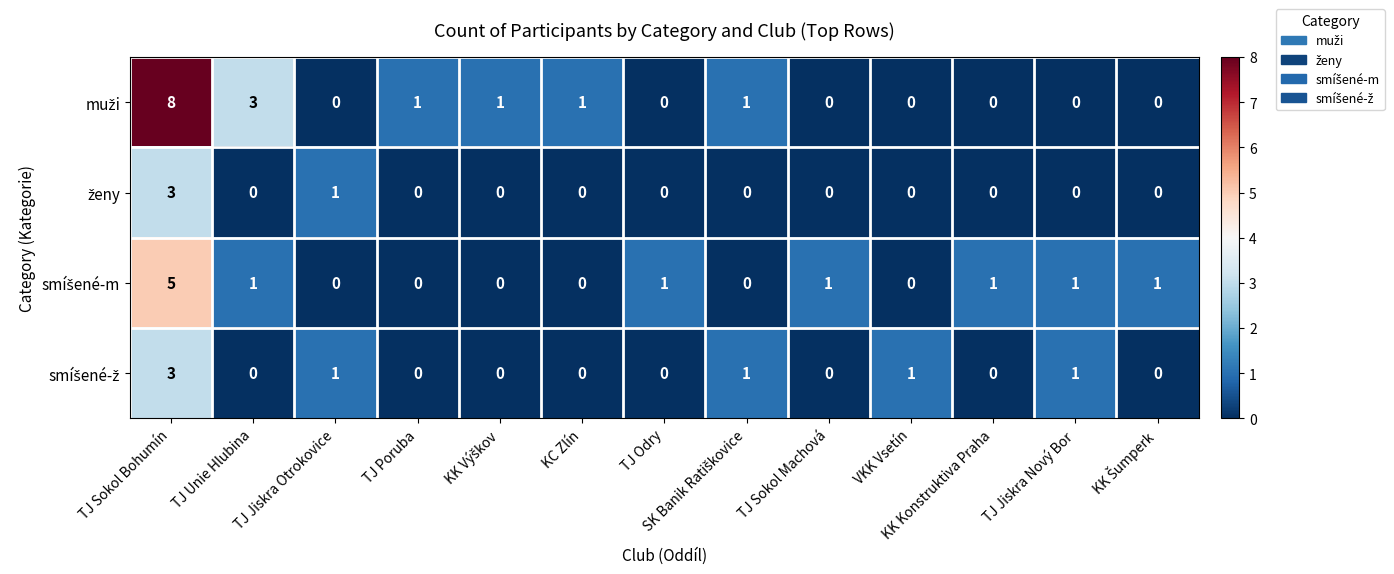

What is the greatest value displayed?

8